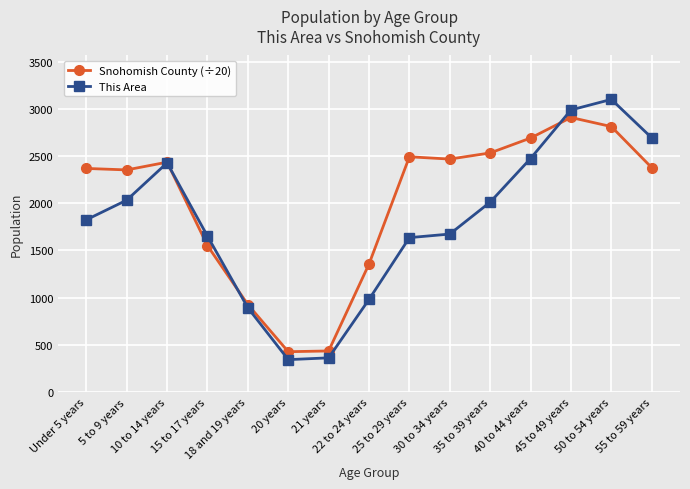

Between 20 years and 22 to 24 years, which series saw the biggest shift?

Snohomish County (÷20)